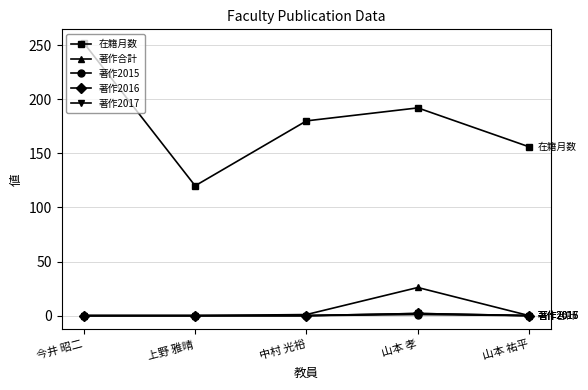

What is the difference between the maximum and second lowest values in the 著作合計 series?

26